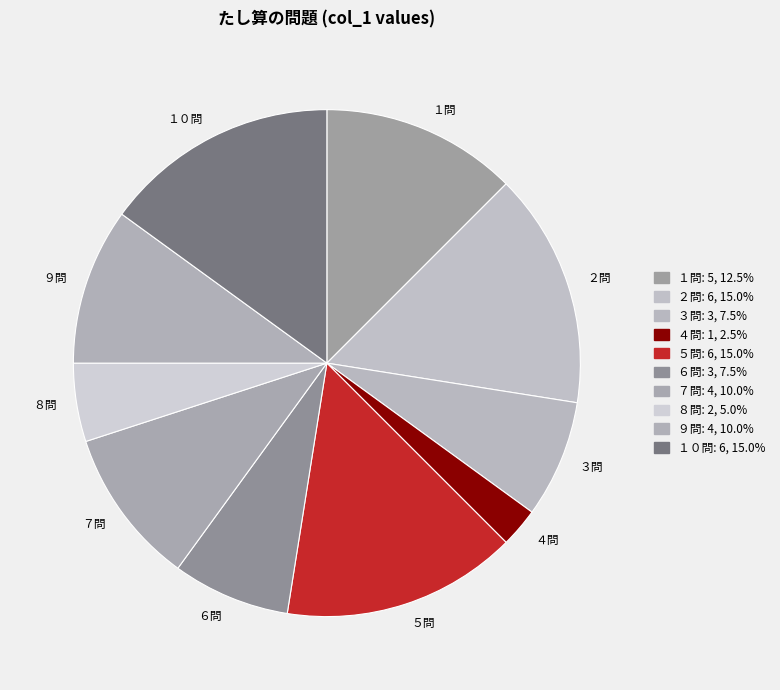

How many segments does this pie chart have?

10